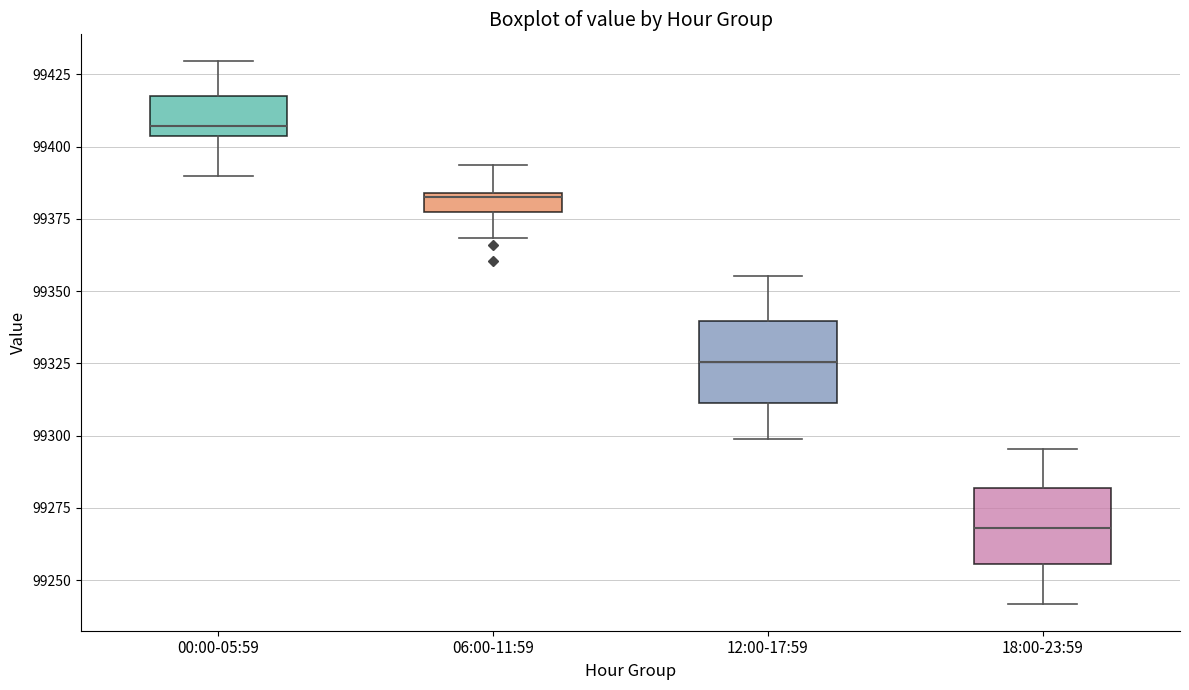

Where is the upper edge of the box for 12:00-17:59 on the y-axis? The values are not printed on the chart, so give them approximately, as read against the axis.

99340